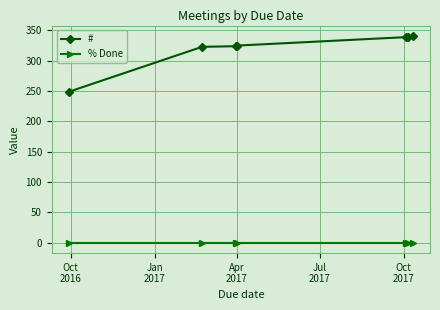

At how many categories does at least one series exceed 293?

6